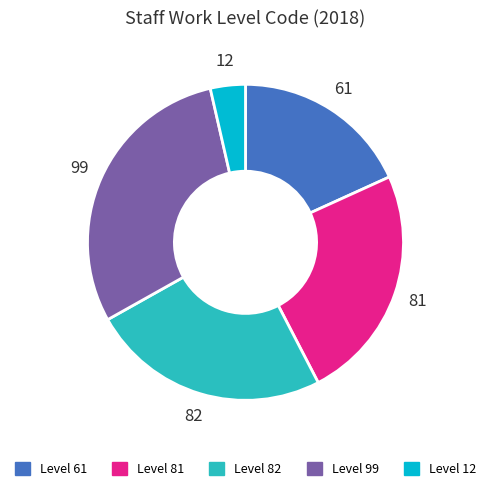

Does Level 81 represent more than half of the total?

No